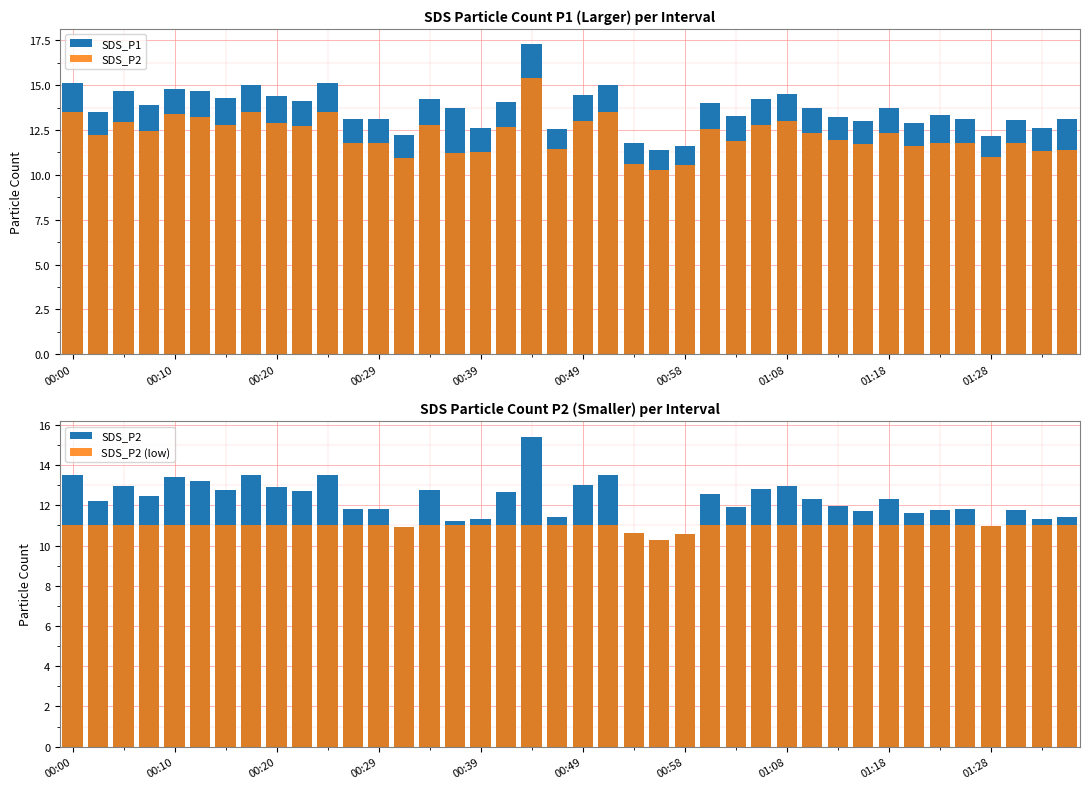

True or false: SDS_P2 has a value of 6.4 at 01:28.

False